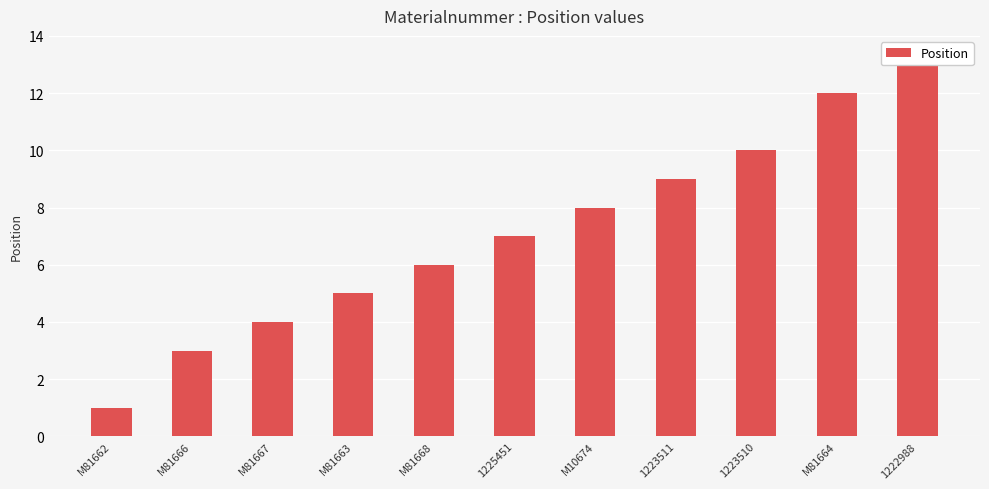

Reading left to right, extract all data points from this chart.

1	3	4	5	6	7	8	9	10	12	13